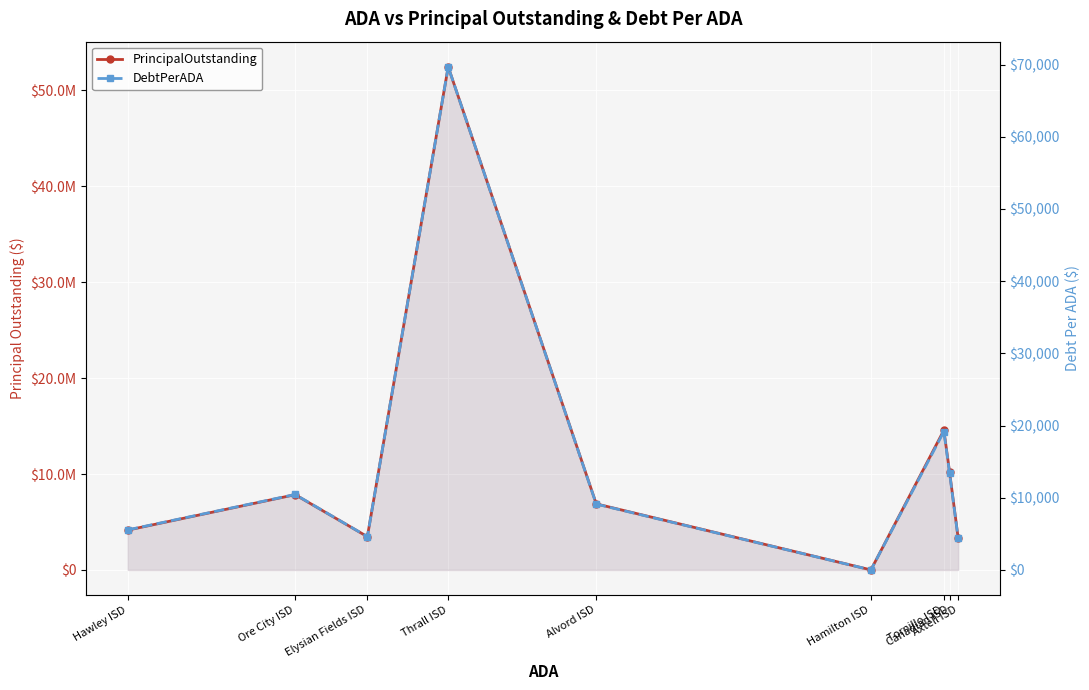

Rank the categories by DebtPerADA value from highest to lowest.

Thrall ISD, Tornillo ISD, Canadian ISD, Ore City ISD, Alvord ISD, Hawley ISD, Elysian Fields ISD, Axtell ISD, Hamilton ISD